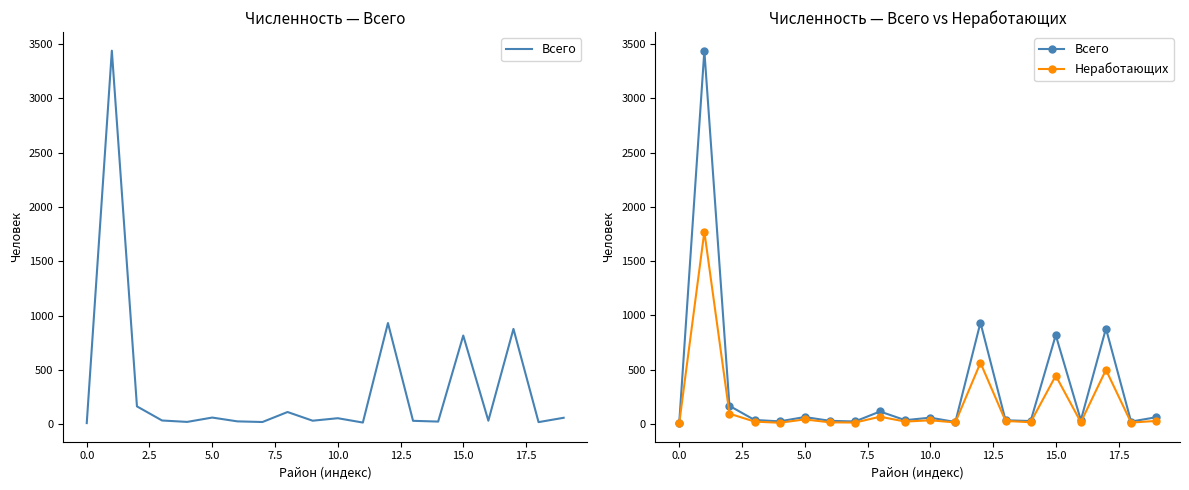

Is it true that Всего equals 61 at 5.0?

False